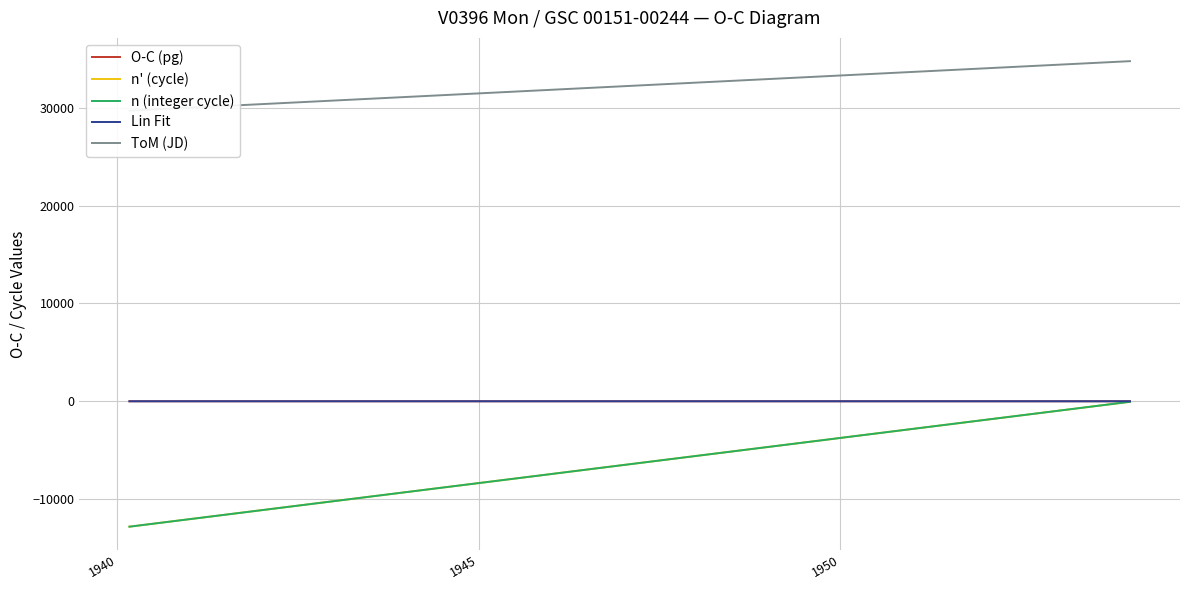

How many values in Lin Fit are below zero?

11